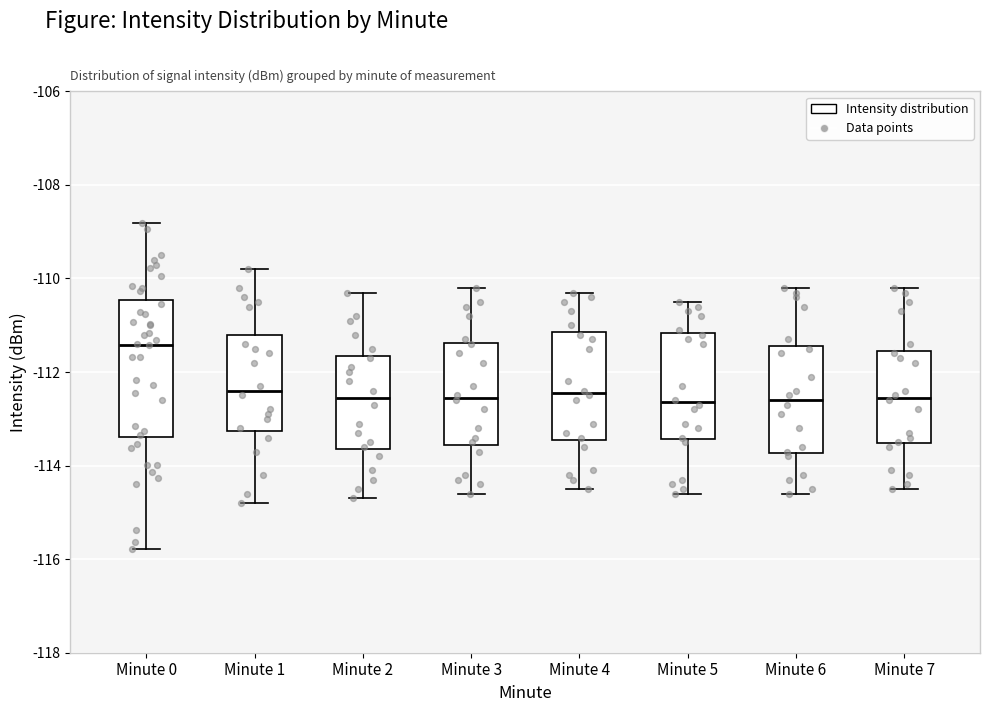

Where does the upper whisker of the box for Minute 3 end on the y-axis? The values are not printed on the chart, so give them approximately, as read against the axis.

-110.2